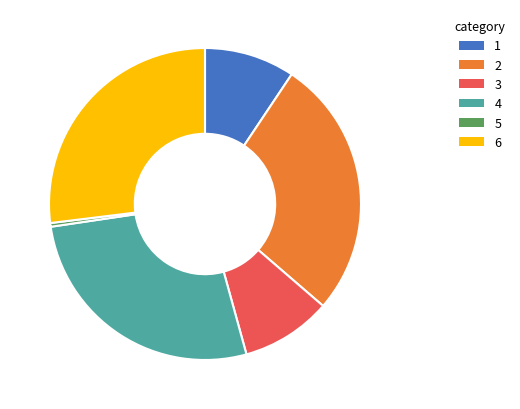

Is there a majority slice in this chart?

No